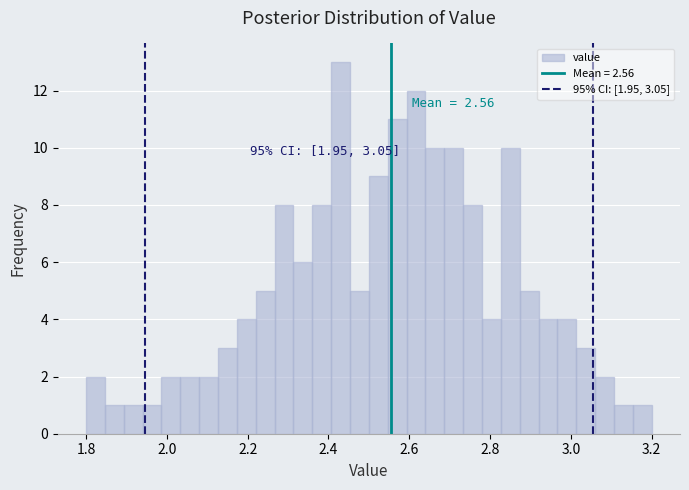

Around what value on the x-axis is the tallest bar? Give the approximate position of its centre, as read against the axis.

2.44